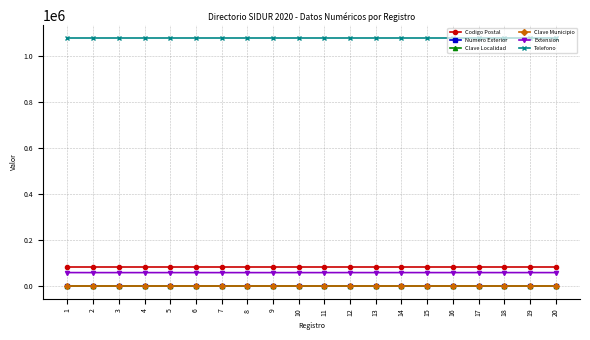

At how many categories does at least one series exceed 911468?

20